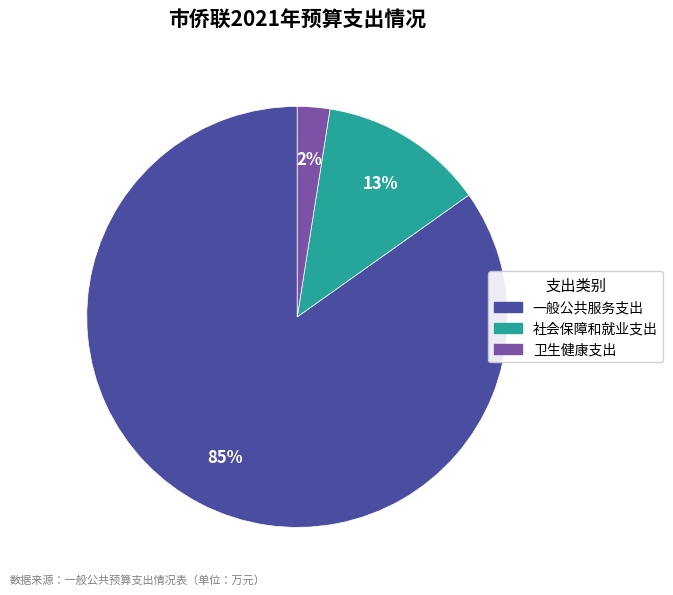

What is the largest slice in the pie chart?

一般公共服务支出